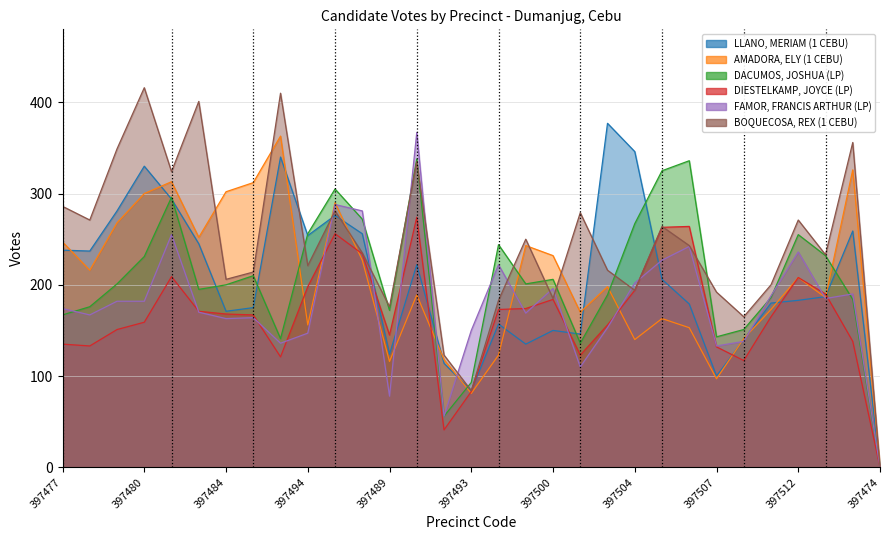

True or false: AMADORA, ELY (1 CEBU) has more than 2 points higher than both neighbors.

True